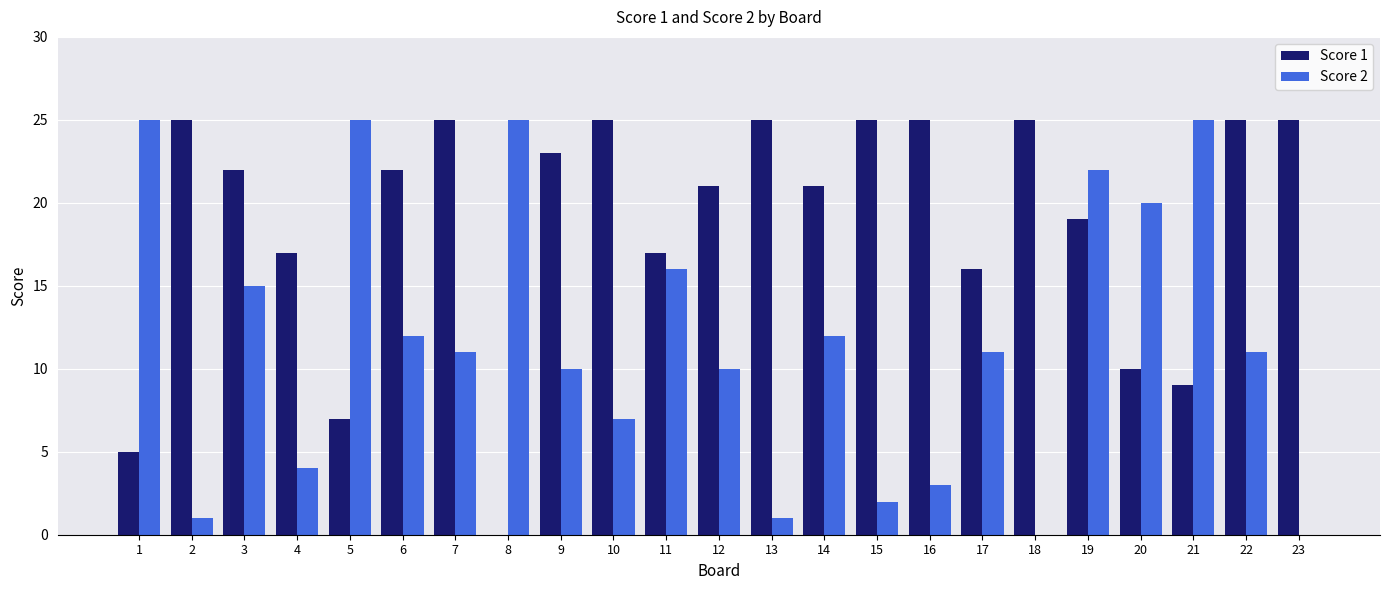

Between 12 and 19, which series saw the biggest shift?

Score 2